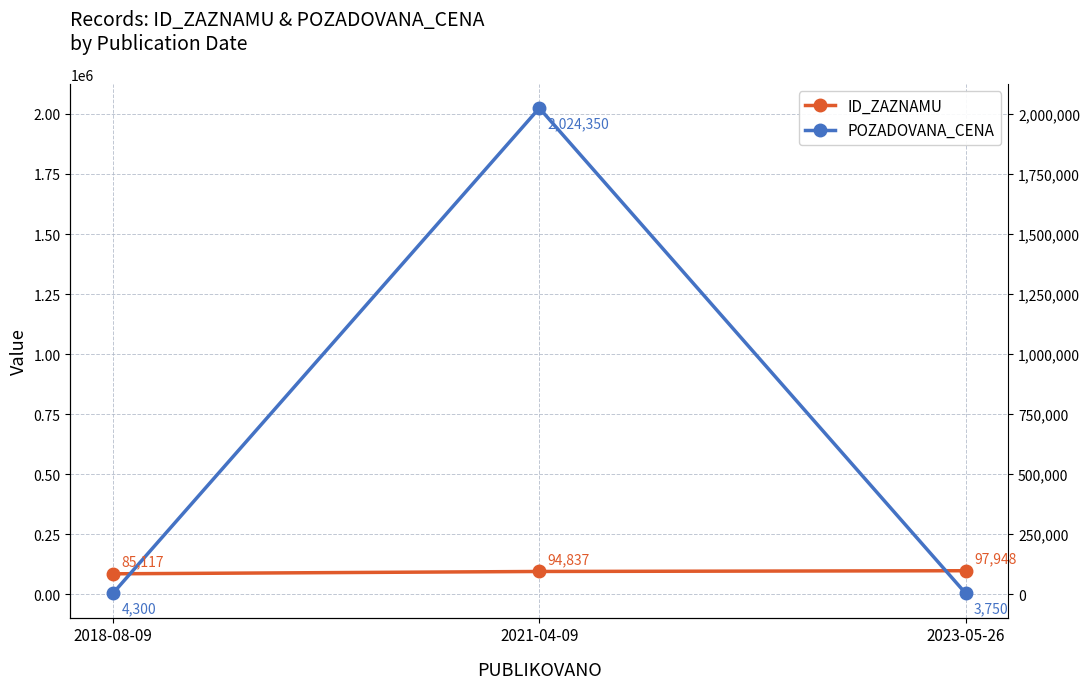

At which label does POZADOVANA_CENA first exceed 4300?

2021-04-09